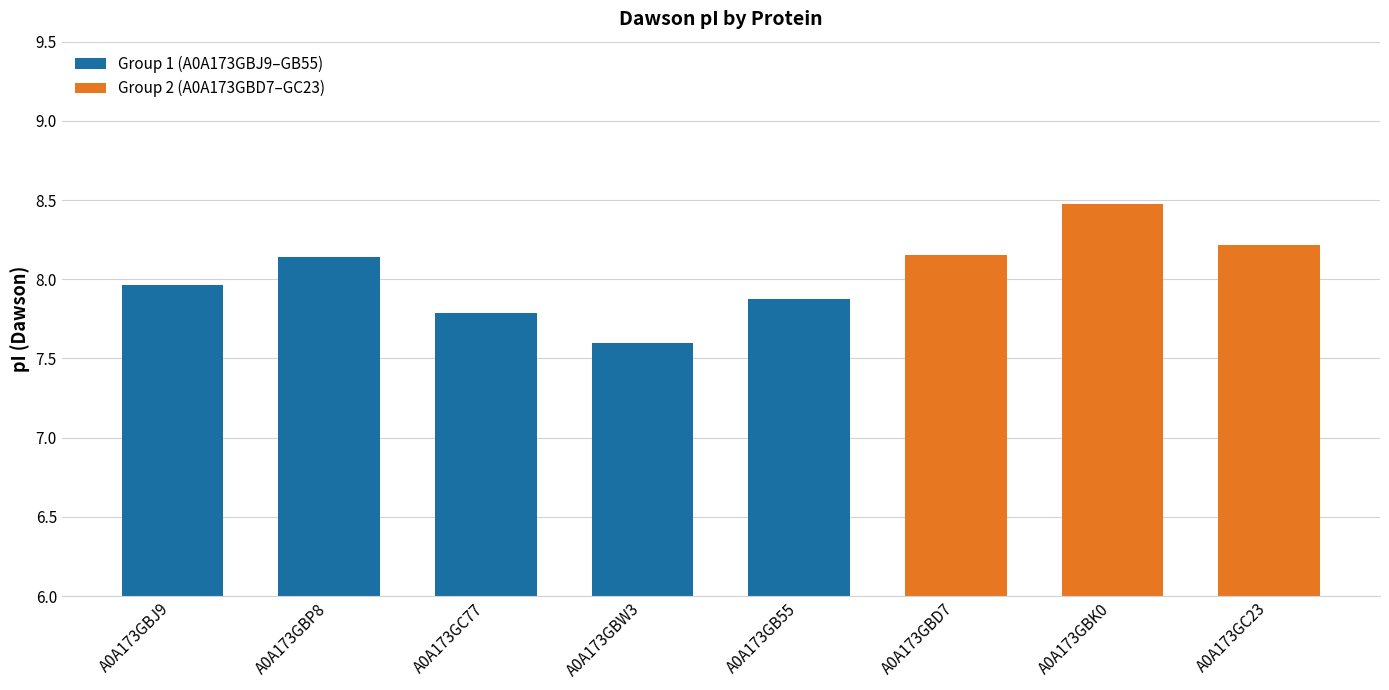

Is it true that the value at A0A173GC23 is 14.1?

False